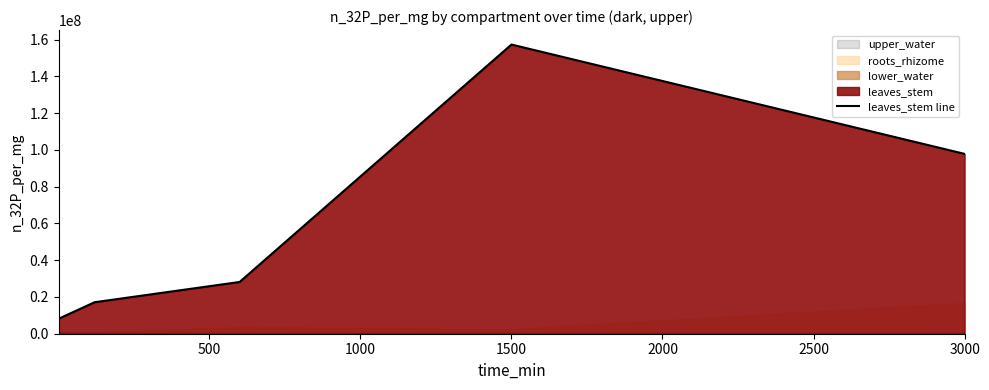

True or false: there are more than 0 points higher than both neighbors.

True